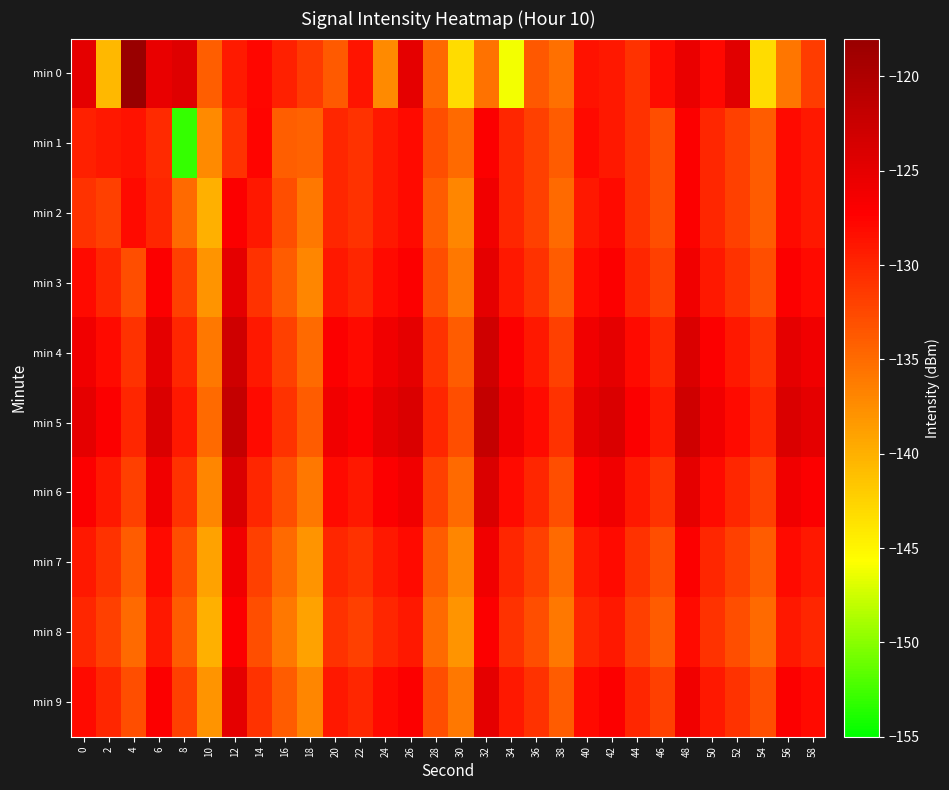

Reading right to left, transcribe all the data shown in this chart.

min 0: 58=-131.6	56=-135.9	54=-143.2	52=-124.6	50=-127.9	48=-125.5	46=-128.2	44=-131.0	42=-129.0	40=-128.6	38=-135.5	36=-133.7	34=-146.0	32=-135.5	30=-143.2	28=-134.8	26=-125.0	24=-137.3	22=-128.8	20=-133.8	18=-131.6	16=-129.6	14=-127.7	12=-129.3	10=-134.1	8=-124.4	6=-125.3	4=-118.1	2=-140.6	0=-125.0
min 1: 58=-129.0	56=-128.0	54=-134.0	52=-132.0	50=-130.0	48=-127.0	46=-133.0	44=-131.0	42=-129.0	40=-128.0	38=-134.0	36=-132.0	34=-130.0	32=-127.0	30=-135.0	28=-133.0	26=-128.0	24=-129.0	22=-131.0	20=-130.0	18=-134.4	16=-134.1	14=-127.6	12=-130.9	10=-137.3	8=-153.0	6=-130.4	4=-128.7	2=-129.1	0=-129.6
min 2: 58=-129.0	56=-128.0	54=-134.0	52=-132.0	50=-130.0	48=-127.0	46=-133.0	44=-131.0	42=-128.0	40=-129.0	38=-135.0	36=-132.0	34=-130.0	32=-126.0	30=-137.0	28=-134.0	26=-128.0	24=-129.0	22=-131.0	20=-130.0	18=-136.0	16=-133.0	14=-129.0	12=-127.0	10=-140.0	8=-135.0	6=-130.0	4=-128.0	2=-132.0	0=-131.0
min 3: 58=-128.0	56=-127.0	54=-133.0	52=-131.0	50=-129.0	48=-126.0	46=-132.0	44=-130.0	42=-127.0	40=-128.0	38=-134.0	36=-131.0	34=-129.0	32=-125.0	30=-136.0	28=-133.0	26=-127.0	24=-128.0	22=-130.0	20=-129.0	18=-137.0	16=-134.0	14=-131.0	12=-125.0	10=-138.0	8=-132.0	6=-127.0	4=-133.0	2=-130.0	0=-128.0
min 4: 58=-126.0	56=-125.0	54=-131.0	52=-129.0	50=-127.0	48=-124.0	46=-130.0	44=-128.0	42=-125.0	40=-126.0	38=-132.0	36=-129.0	34=-127.0	32=-123.0	30=-134.0	28=-131.0	26=-125.0	24=-126.0	22=-128.0	20=-127.0	18=-135.0	16=-132.0	14=-129.0	12=-123.0	10=-136.0	8=-130.0	6=-125.0	4=-131.0	2=-128.0	0=-126.0
min 5: 58=-125.0	56=-124.0	54=-130.0	52=-128.0	50=-126.0	48=-123.0	46=-129.0	44=-127.0	42=-124.0	40=-125.0	38=-131.0	36=-128.0	34=-126.0	32=-122.0	30=-133.0	28=-130.0	26=-124.0	24=-125.0	22=-127.0	20=-126.0	18=-134.0	16=-131.0	14=-128.0	12=-122.0	10=-135.0	8=-129.0	6=-124.0	4=-130.0	2=-127.0	0=-125.0
min 6: 58=-127.0	56=-126.0	54=-132.0	52=-130.0	50=-128.0	48=-125.0	46=-131.0	44=-129.0	42=-126.0	40=-127.0	38=-133.0	36=-130.0	34=-128.0	32=-124.0	30=-135.0	28=-132.0	26=-126.0	24=-127.0	22=-129.0	20=-128.0	18=-136.0	16=-133.0	14=-130.0	12=-124.0	10=-137.0	8=-131.0	6=-126.0	4=-132.0	2=-129.0	0=-127.0
min 7: 58=-129.0	56=-128.0	54=-134.0	52=-132.0	50=-130.0	48=-127.0	46=-133.0	44=-131.0	42=-128.0	40=-129.0	38=-135.0	36=-132.0	34=-130.0	32=-126.0	30=-137.0	28=-134.0	26=-128.0	24=-129.0	22=-131.0	20=-130.0	18=-138.0	16=-135.0	14=-132.0	12=-126.0	10=-139.0	8=-133.0	6=-128.0	4=-134.0	2=-131.0	0=-129.0
min 8: 58=-130.0	56=-129.0	54=-135.0	52=-133.0	50=-131.0	48=-128.0	46=-134.0	44=-132.0	42=-129.0	40=-130.0	38=-136.0	36=-133.0	34=-131.0	32=-127.0	30=-138.0	28=-135.0	26=-129.0	24=-130.0	22=-132.0	20=-131.0	18=-139.0	16=-136.0	14=-133.0	12=-127.0	10=-140.0	8=-134.0	6=-129.0	4=-135.0	2=-132.0	0=-130.0
min 9: 58=-128.0	56=-127.0	54=-133.0	52=-131.0	50=-129.0	48=-126.0	46=-132.0	44=-130.0	42=-127.0	40=-128.0	38=-134.0	36=-131.0	34=-129.0	32=-125.0	30=-136.0	28=-133.0	26=-127.0	24=-128.0	22=-130.0	20=-129.0	18=-137.0	16=-134.0	14=-131.0	12=-125.0	10=-138.0	8=-132.0	6=-127.0	4=-133.0	2=-130.0	0=-128.0